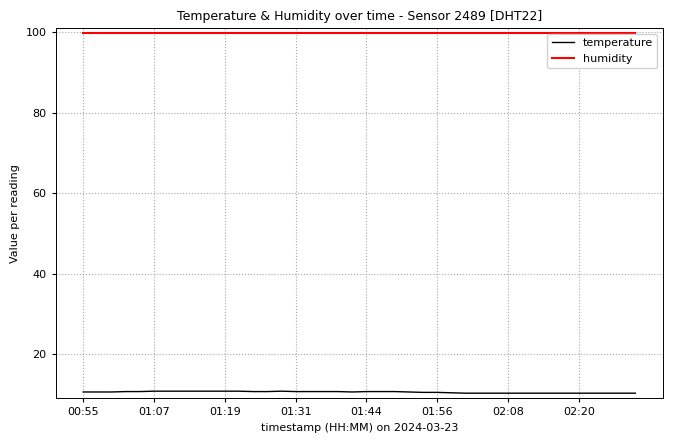

How many lines are shown in the chart?

2